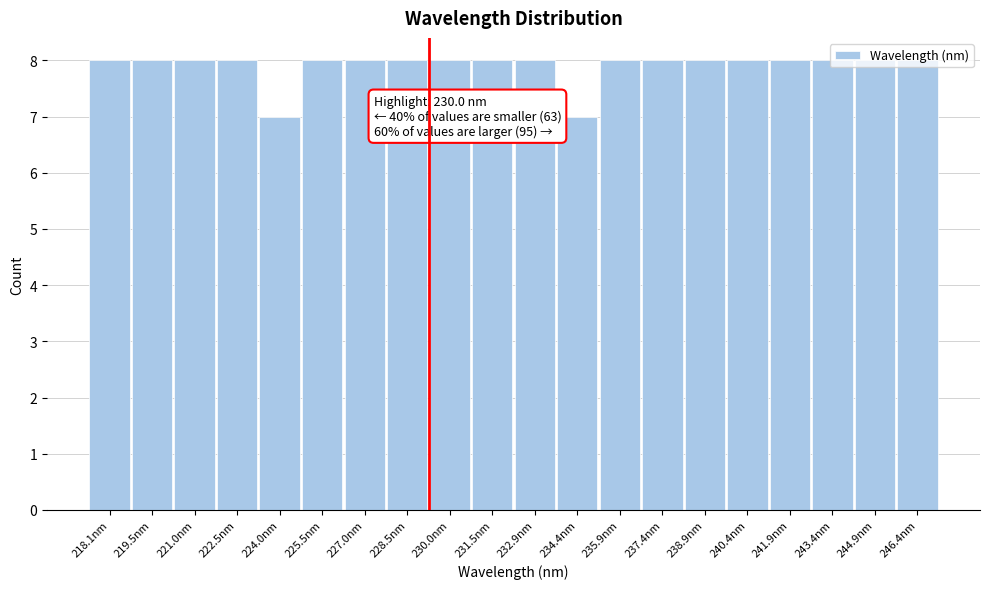

What is the change in value from 234.4nm to 243.4nm?

+1